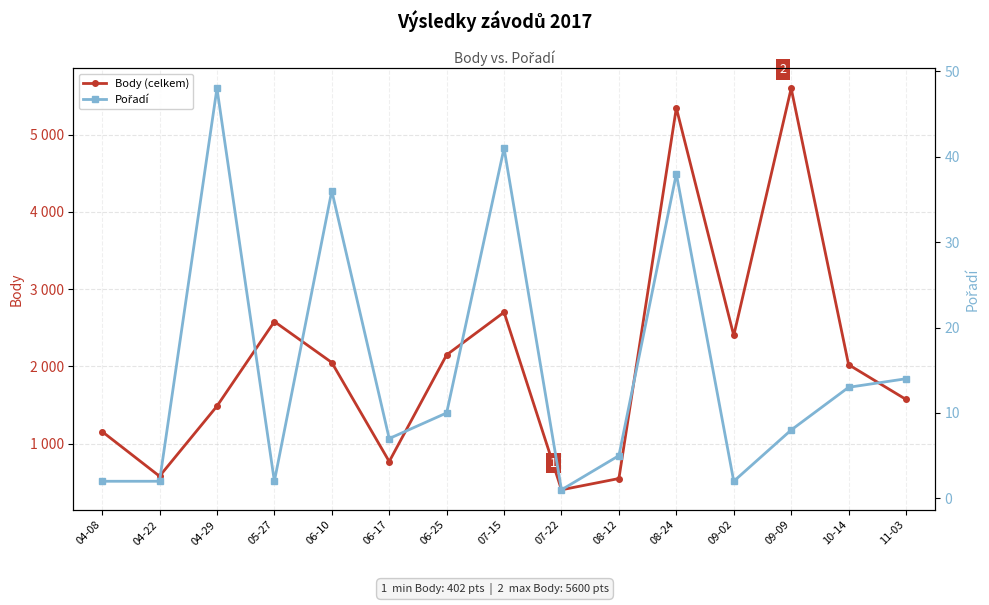

What is the difference between the Pořadí values at 09-02 and 06-10?

34